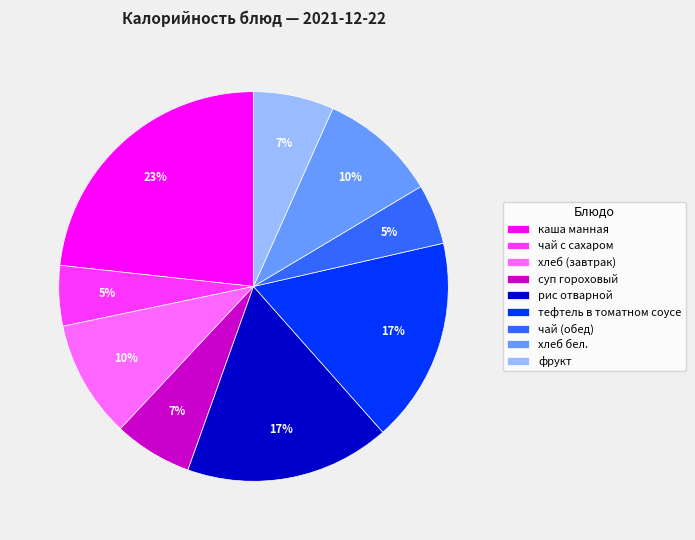

To the nearest percent, what portion does хлеб (завтрак) represent?

10%